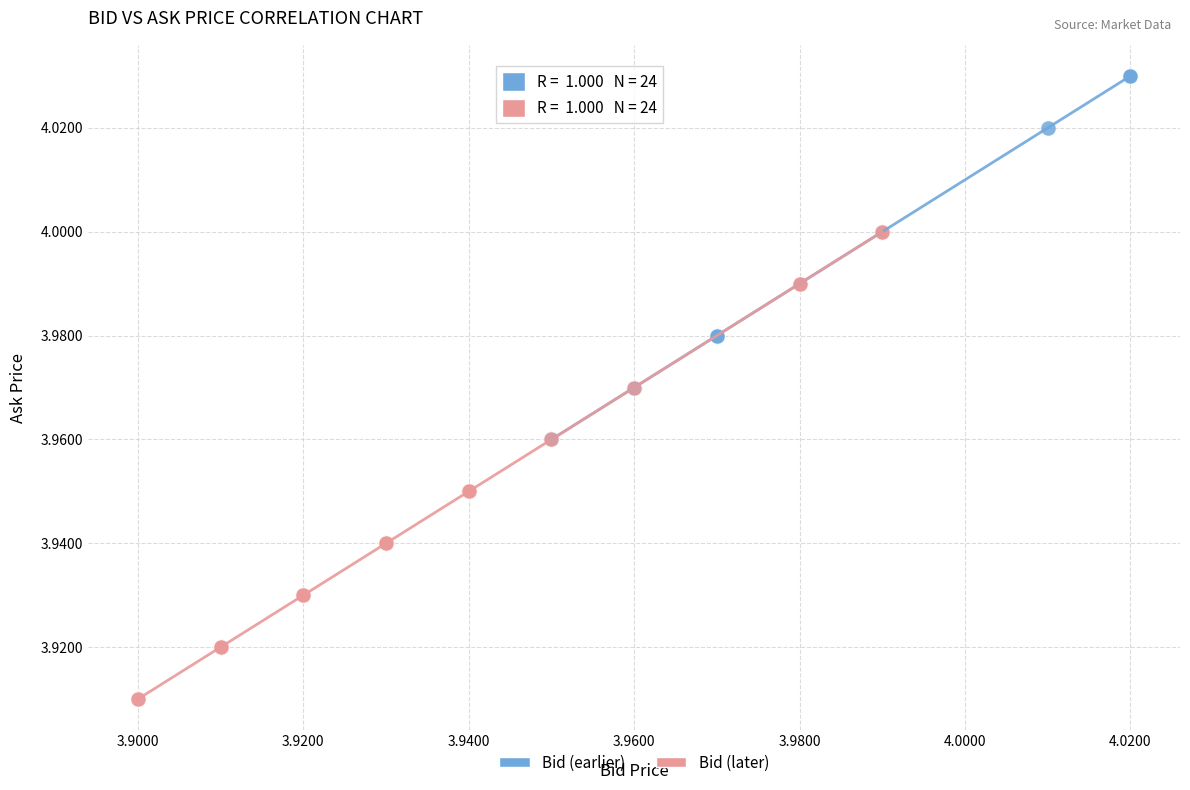

Which series has the largest Y range (max minus min)?

Bid (later)